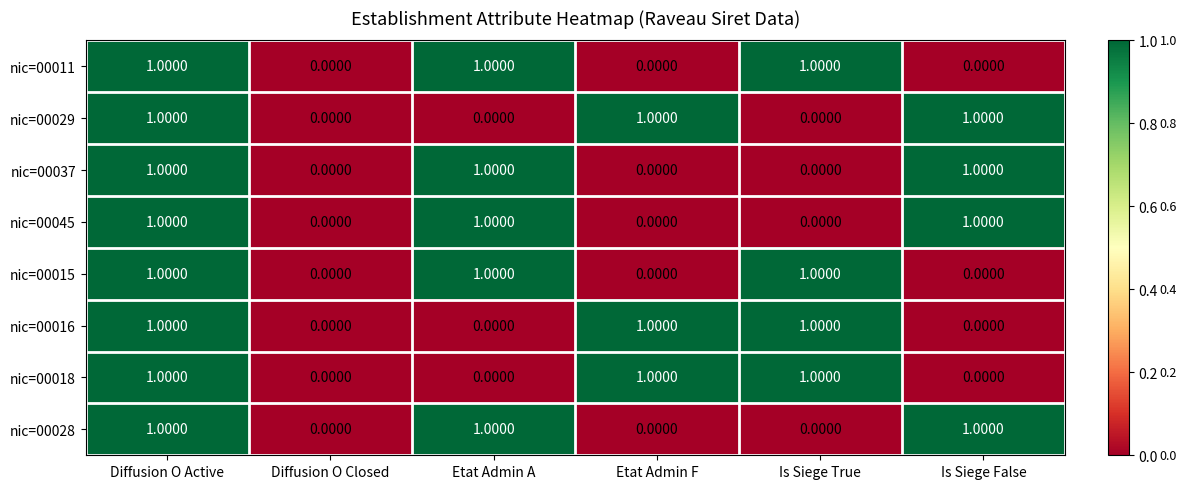

Count the number of categories in the chart.

6